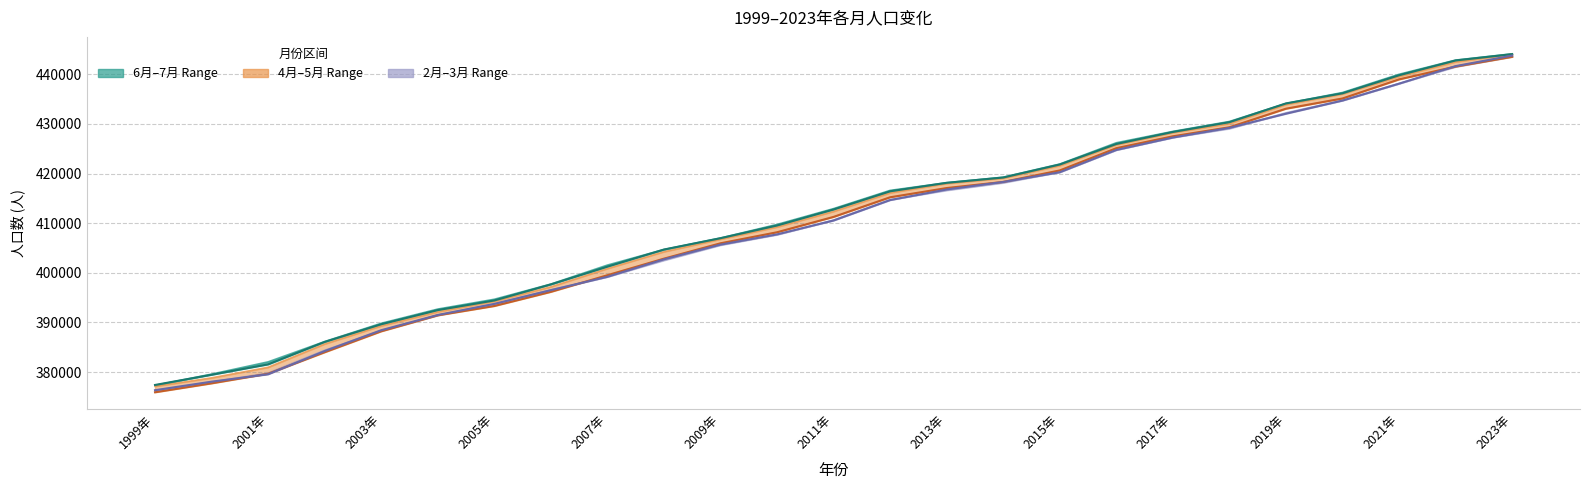

Is this an area chart (filled region under the line)?

No